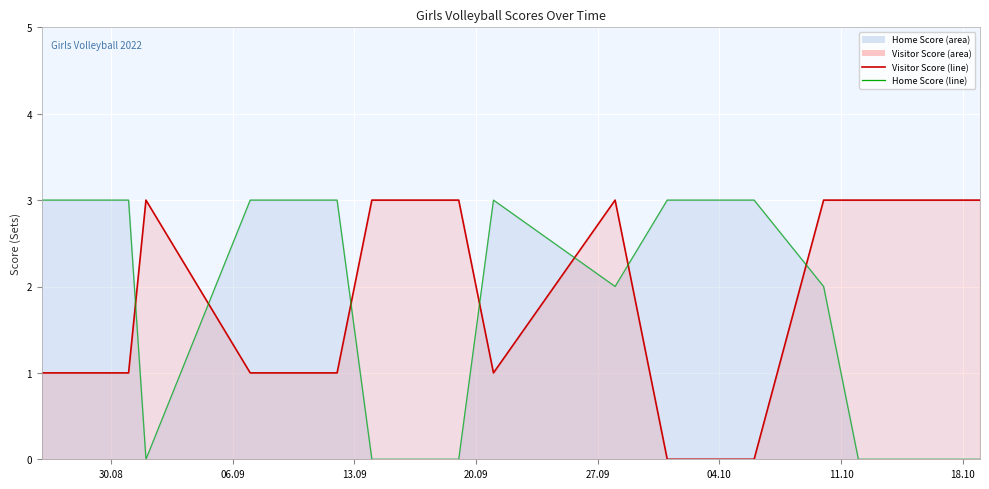

At how many categories does at least one series exceed 2?

16